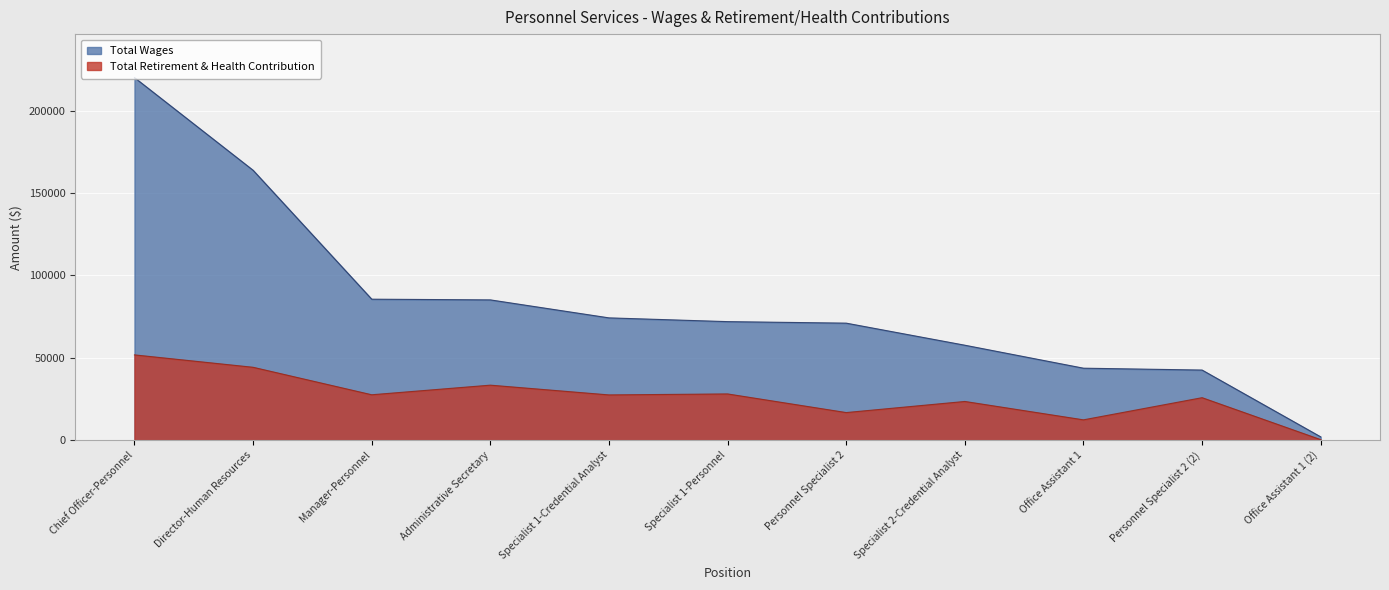

Read the Total Wages value at Personnel Specialist 2 (2), to the nearest 100.

42600